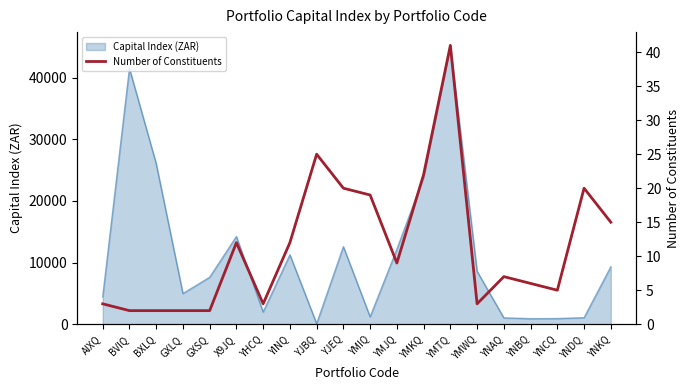

How many interior local valleys (lower than both neighbors) does the data have?

4